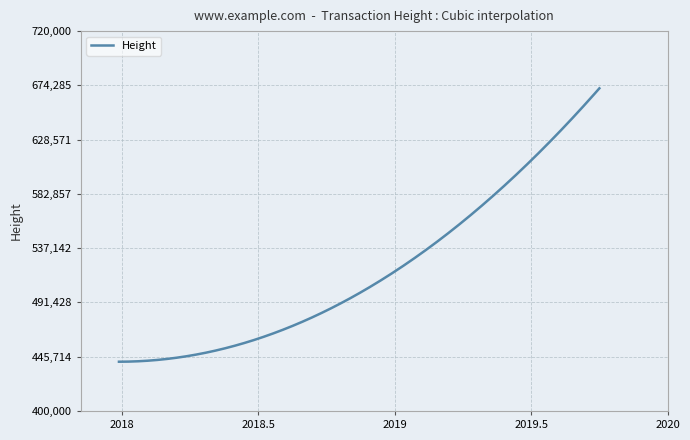

What is the maximum value shown in the chart?

671802.0